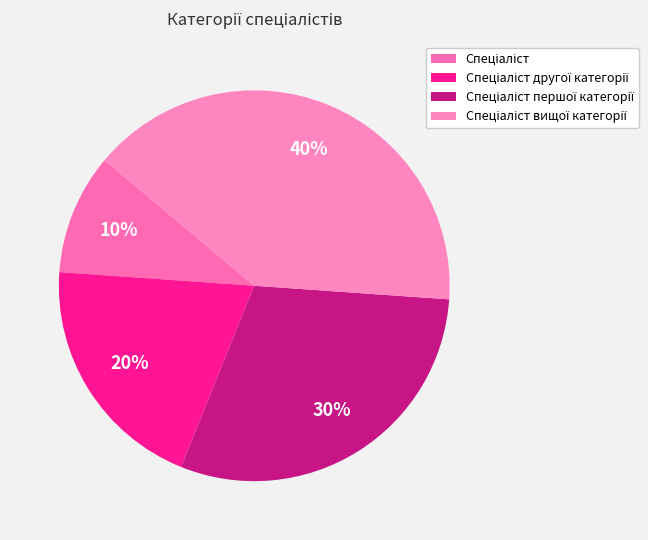

How many slices are in this pie chart?

4